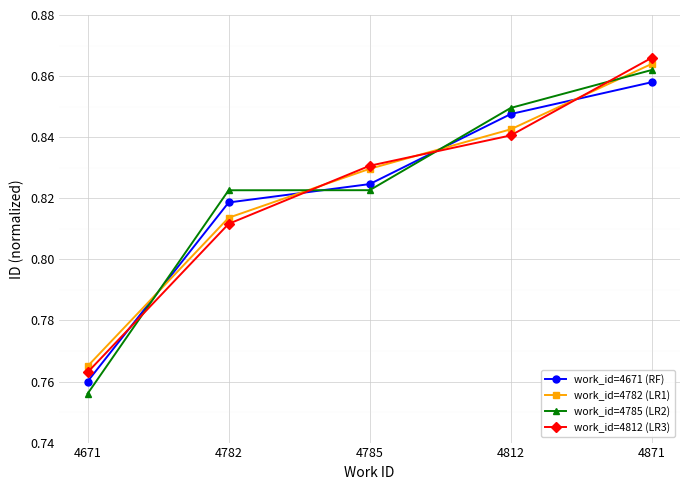

List the labels in order of work_id=4812 (LR3) value, largest first.

4871, 4812, 4785, 4782, 4671